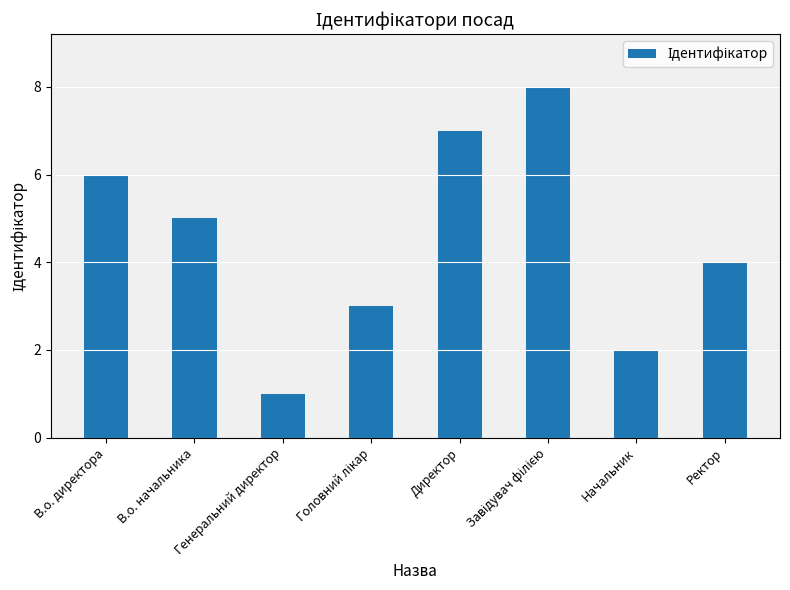

What is the sum of all values?

36